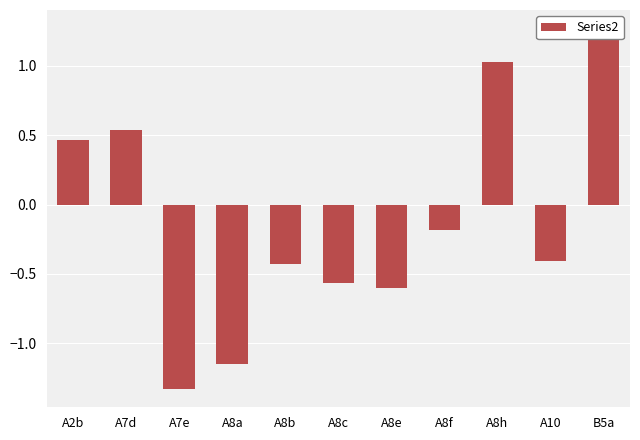

Where is the data nearest to the value 0?

A8f